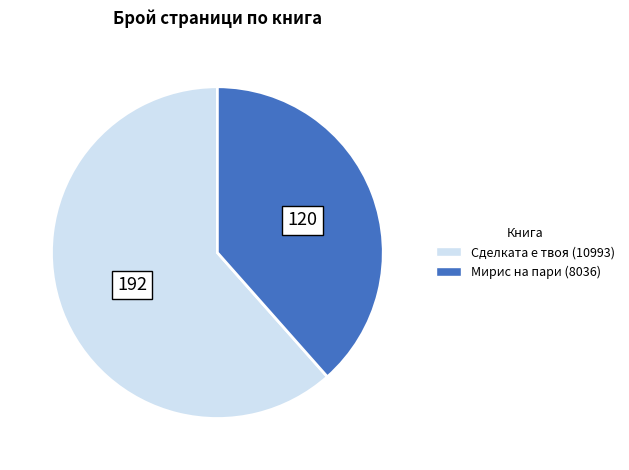

The Мирис на пари (8036) slice represents 31% of the pie. True or false?

False